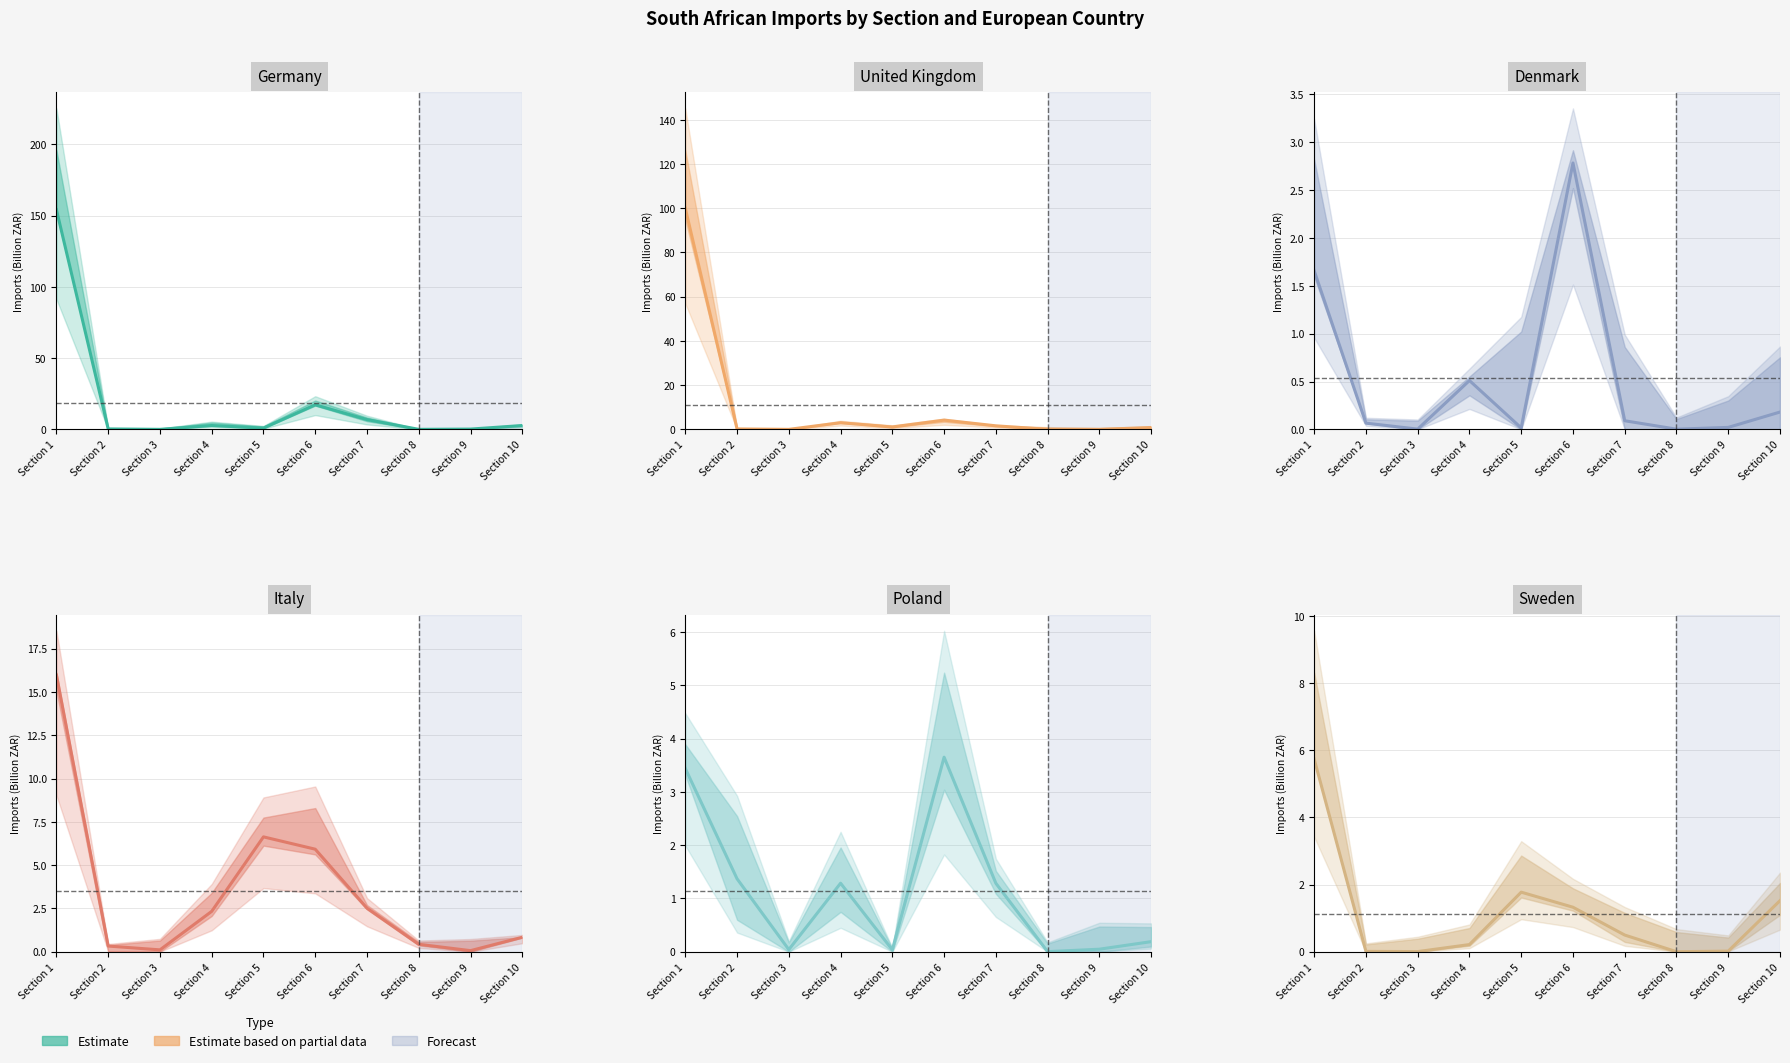

Reading right to left, extract all data points from this chart.

Germany: Section 10=2.7	Section 9=0.2	Section 8=0.0	Section 7=6.9	Section 6=17.2	Section 5=0.9	Section 4=2.7	Section 3=0.0	Section 2=0.3	Section 1=154.2
United Kingdom: Section 10=0.8	Section 9=0.0	Section 8=0.0	Section 7=1.6	Section 6=4.2	Section 5=1.1	Section 4=3.0	Section 3=0.0	Section 2=0.2	Section 1=100.0
Denmark: Section 10=0.2	Section 9=0.0	Section 8=0.0	Section 7=0.1	Section 6=2.8	Section 5=0.0	Section 4=0.5	Section 3=0.0	Section 2=0.1	Section 1=1.7
Italy: Section 10=0.8	Section 9=0.1	Section 8=0.4	Section 7=2.5	Section 6=5.9	Section 5=6.6	Section 4=2.3	Section 3=0.1	Section 2=0.3	Section 1=16.0
Poland: Section 10=0.2	Section 9=0.0	Section 8=0.0	Section 7=1.3	Section 6=3.7	Section 5=0.0	Section 4=1.3	Section 3=0.0	Section 2=1.4	Section 1=3.4
Sweden: Section 10=1.5	Section 9=0.0	Section 8=0.0	Section 7=0.5	Section 6=1.3	Section 5=1.8	Section 4=0.2	Section 3=0.0	Section 2=0.0	Section 1=5.7